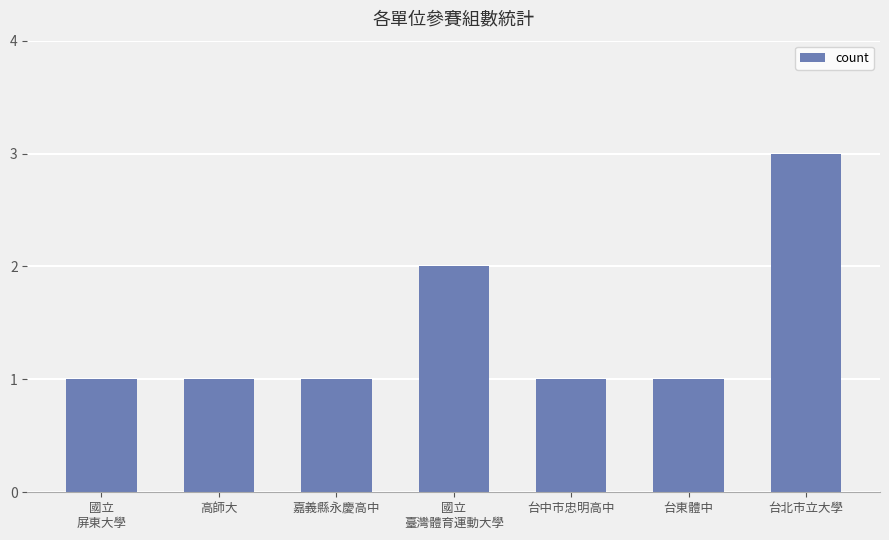

Where is the data nearest to the value 2?

國立
臺灣體育運動大學